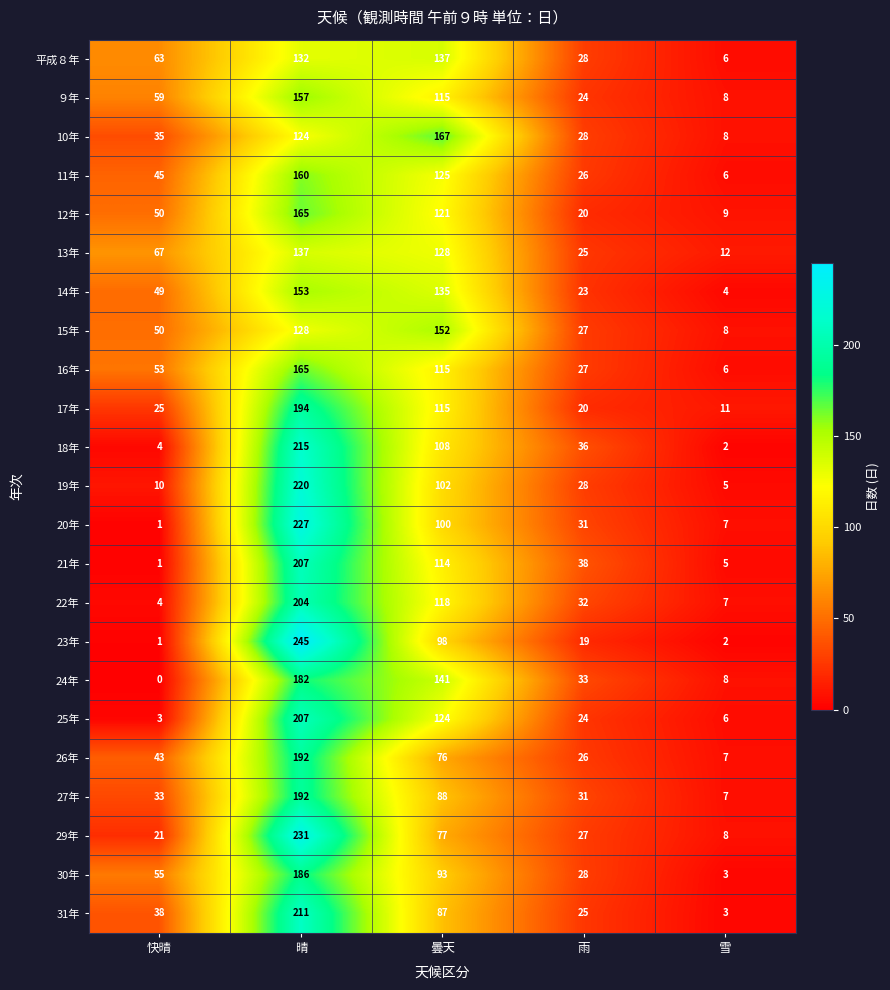

What is the approximate value of 15年 at 雪?

8